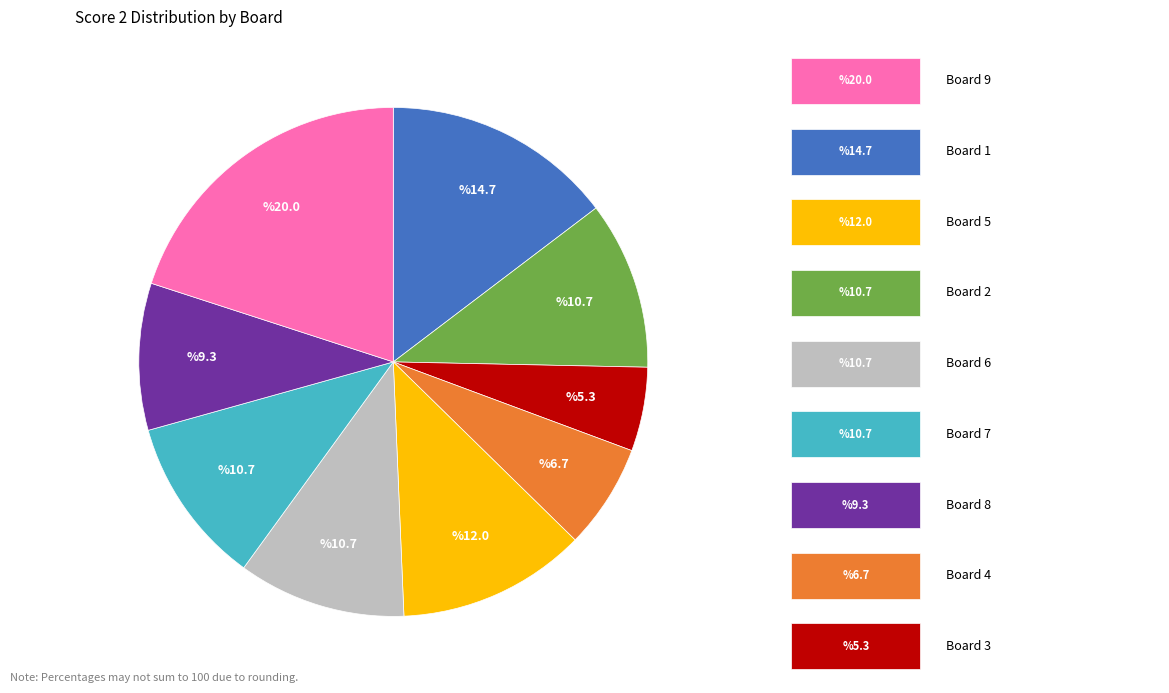

Does any single category account for the majority?

No